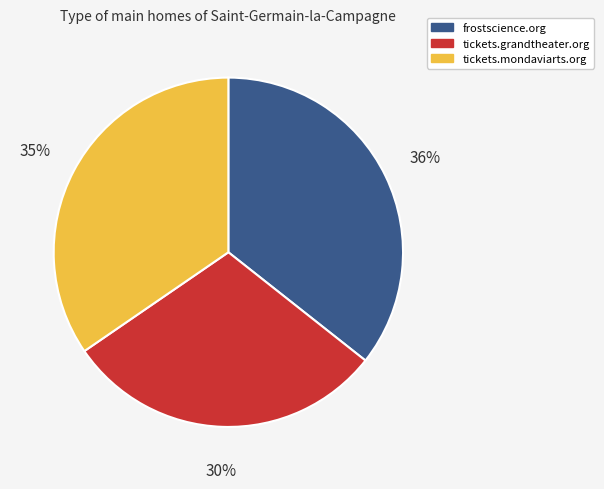

Is the sum of tickets.mondaviarts.org and tickets.grandtheater.org greater than half?

Yes